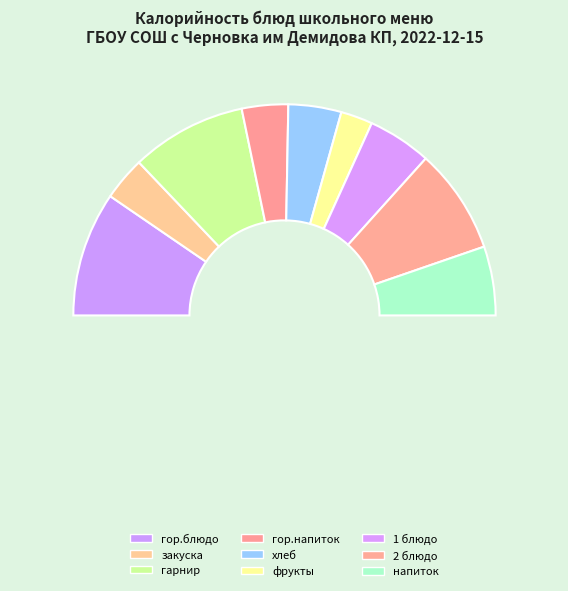

To the nearest percent, what percentage of the pie is фрукты?

5%